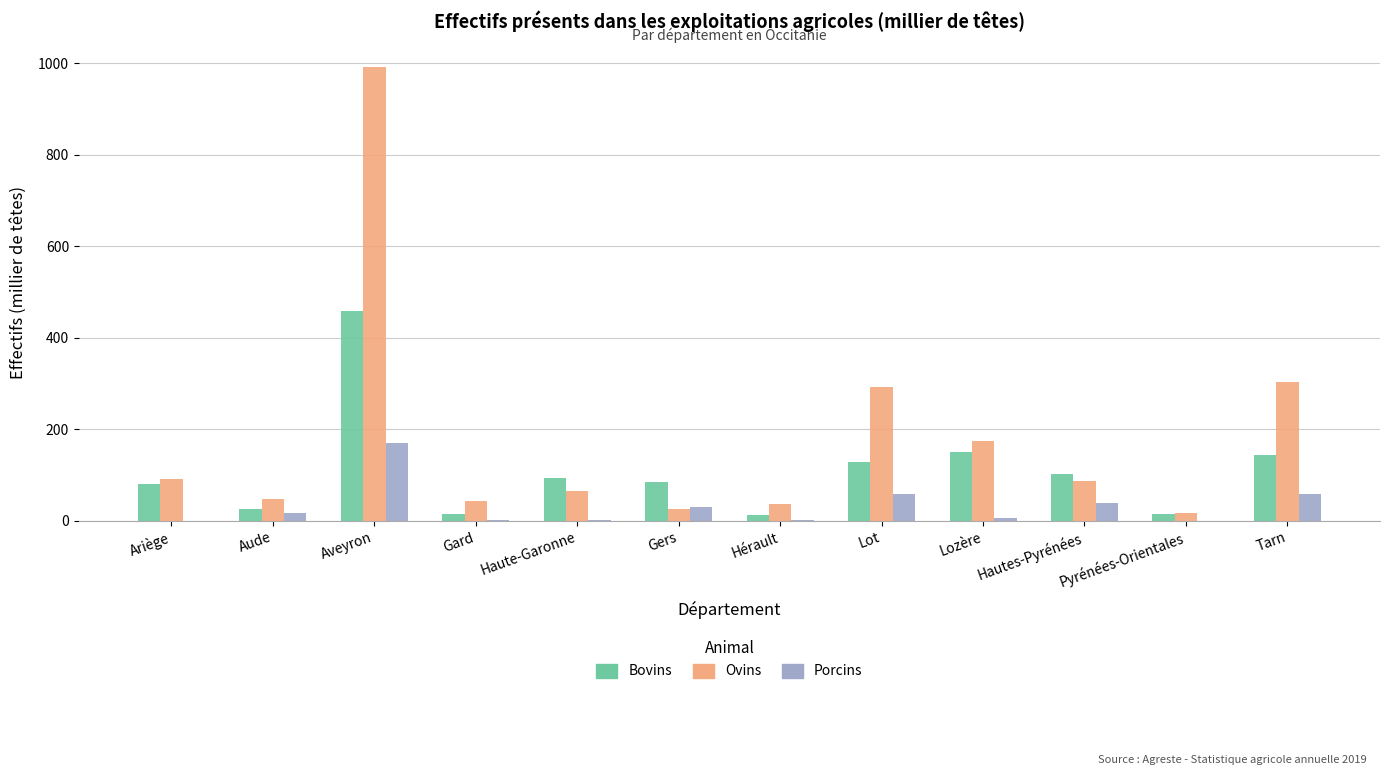

At which label is Bovins closest to 235?

Lozère